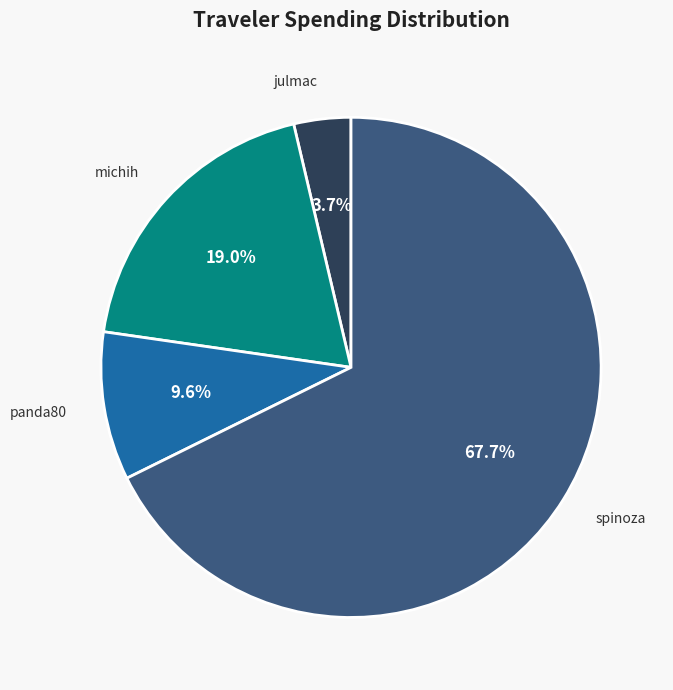

To the nearest percent, what percentage of the pie is michih?

19%